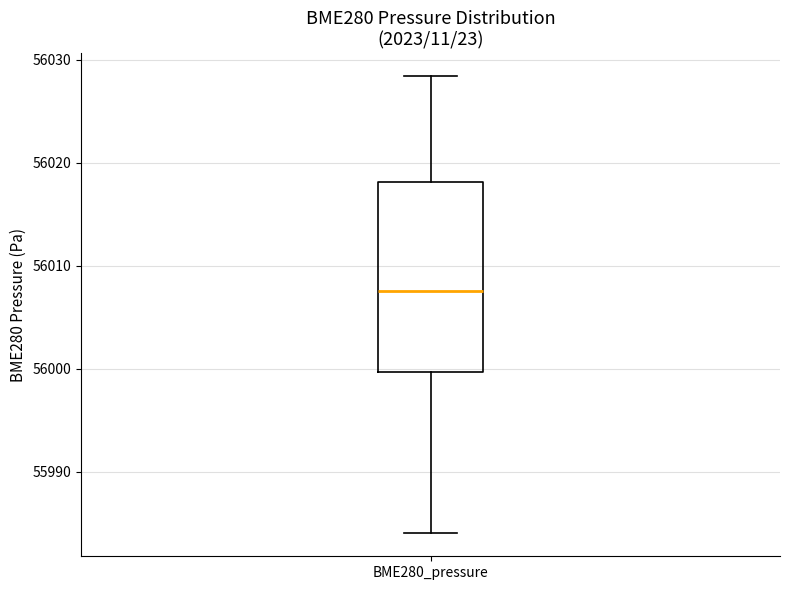

Read this box plot against the y-axis: the position of the median line, the range covered by the box, and the ends of both whiskers. The values are not printed on the chart, so give them approximately, as read against the axis.

median 56008, box 56000 to 56018, whiskers 55984 to 56028